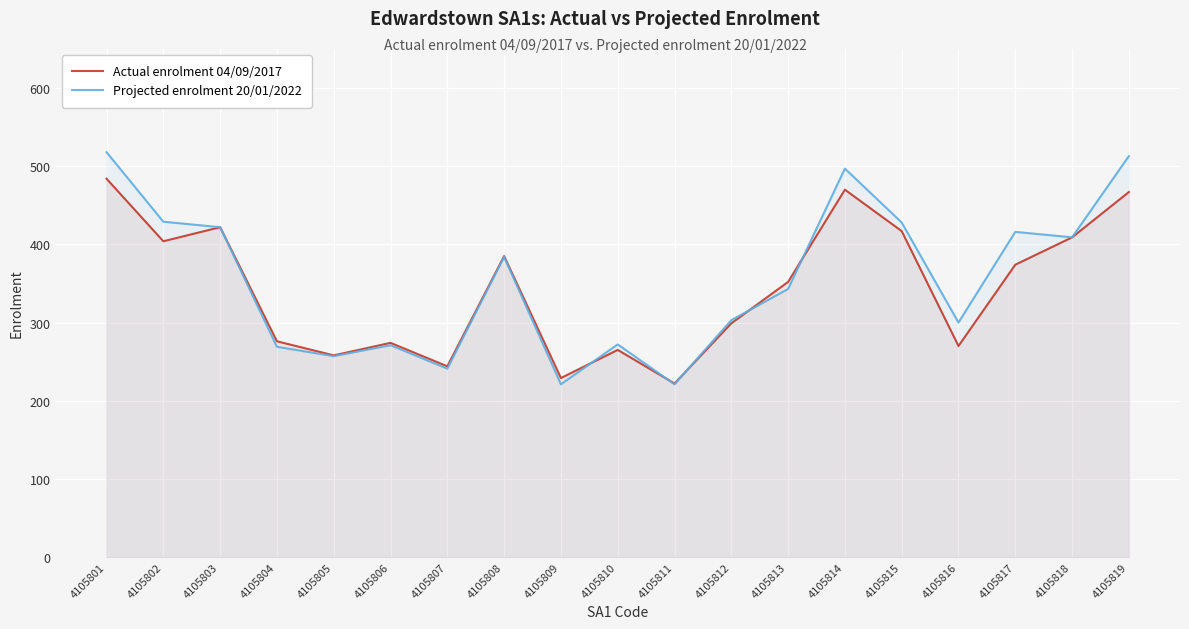

Which series has the widest spread of values?

Projected enrolment 20/01/2022